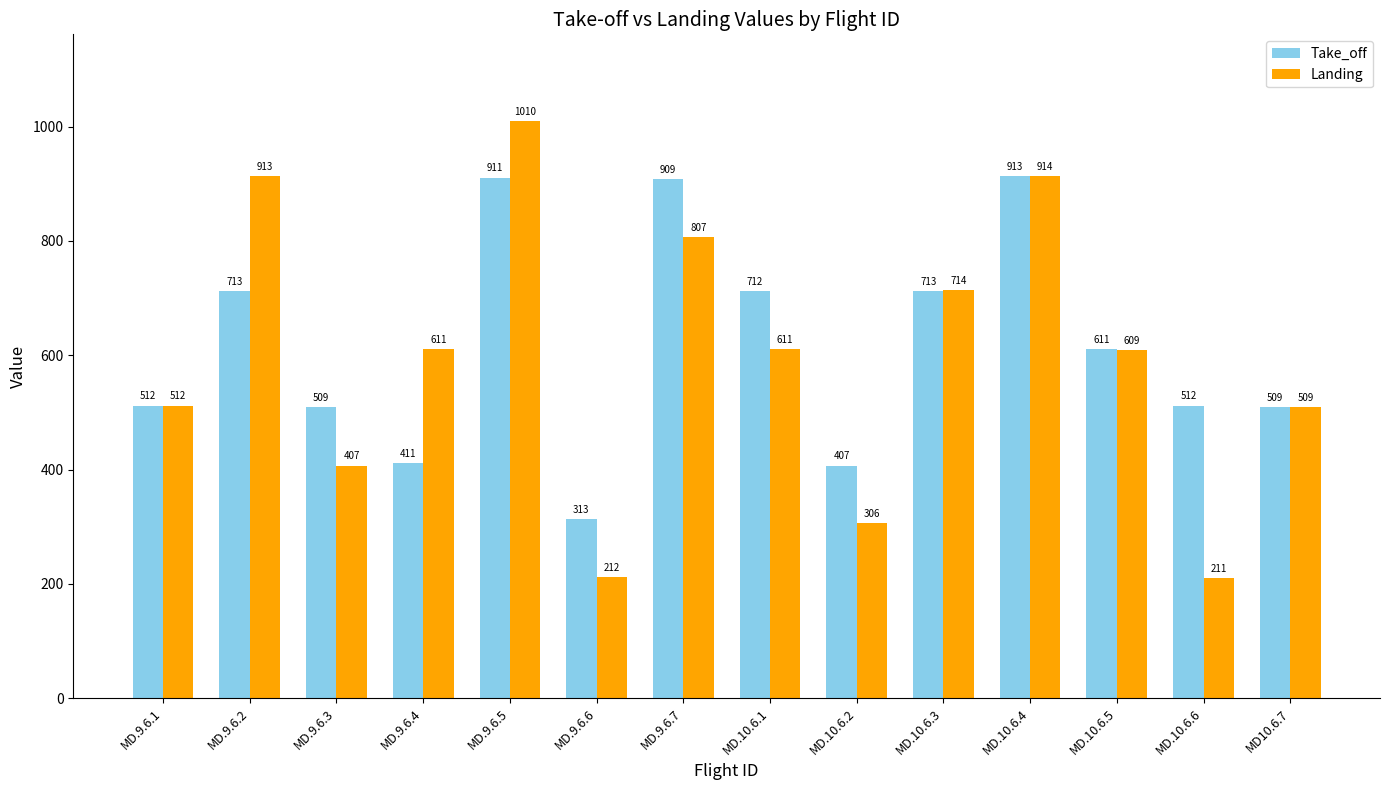

What is the spread (max minus min) of values at MD.9.6.6?

101